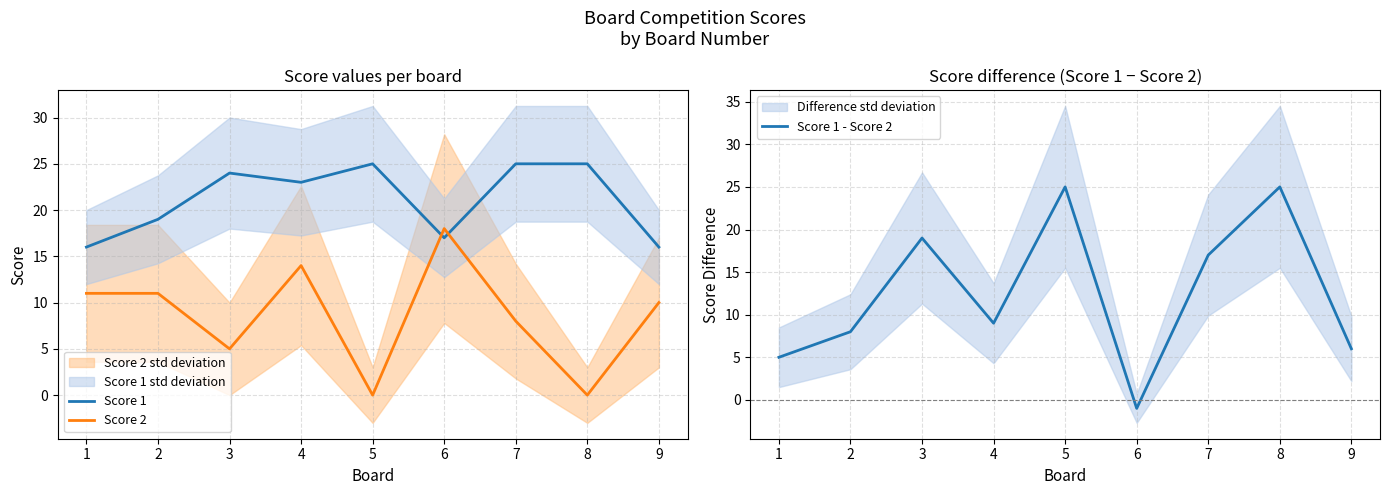

Where does the Score 2 series first go above 10?

1